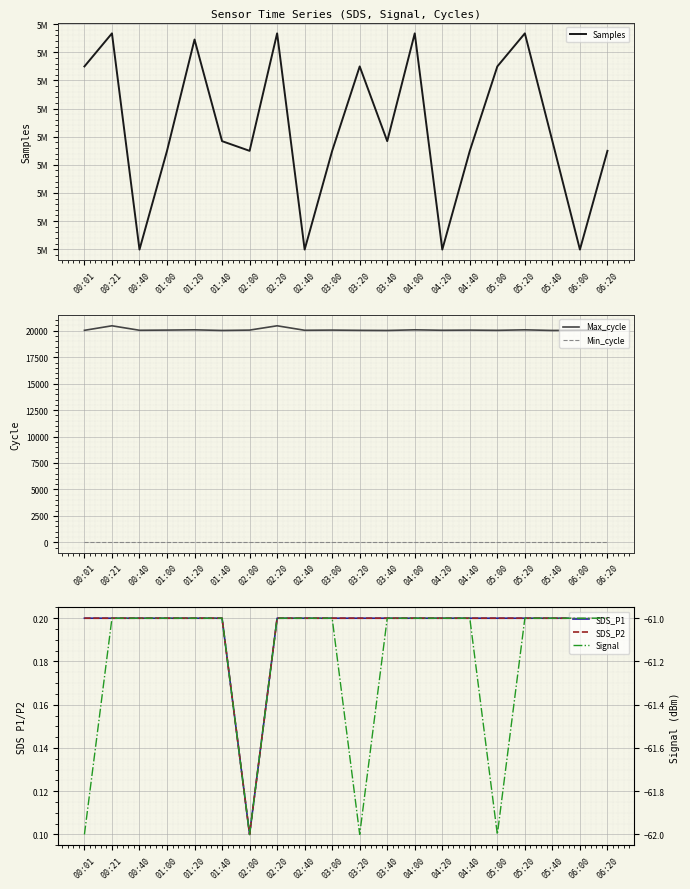

True or false: Signal and Min_cycle cross at least once.

False